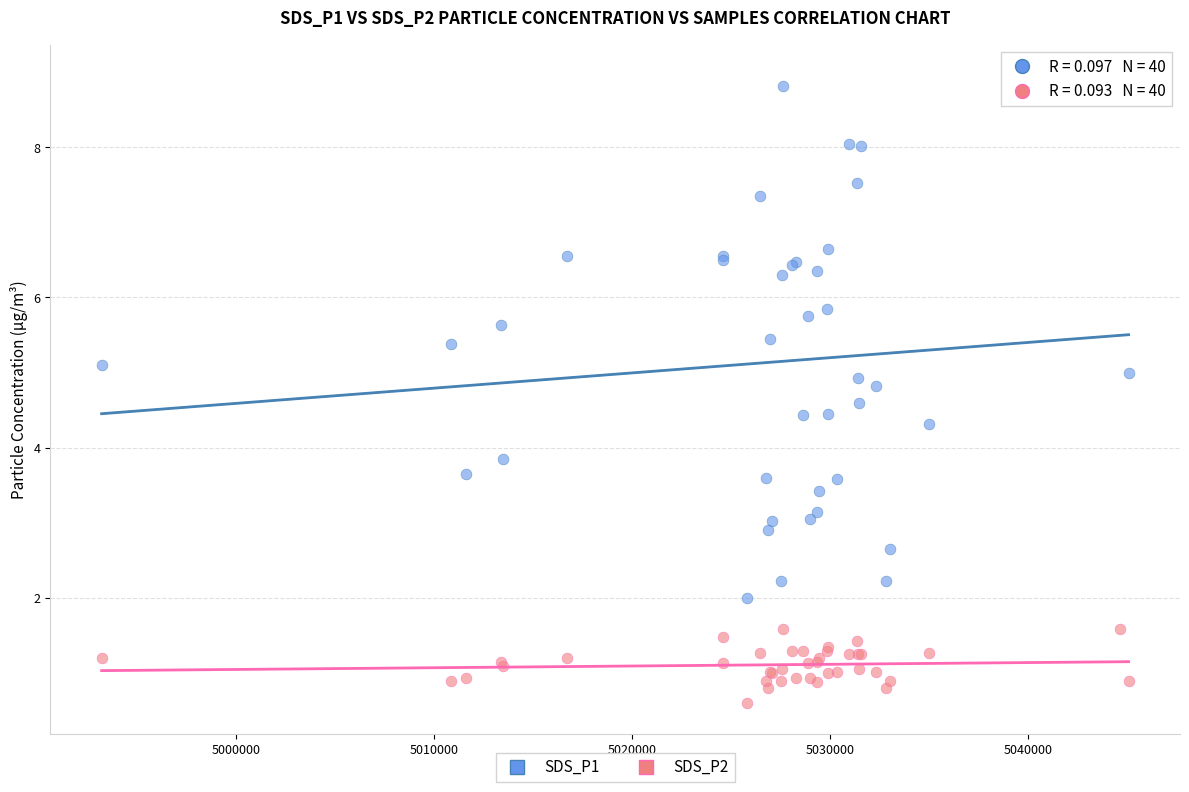

What are all the series names shown in the legend?

SDS_P1, SDS_P2